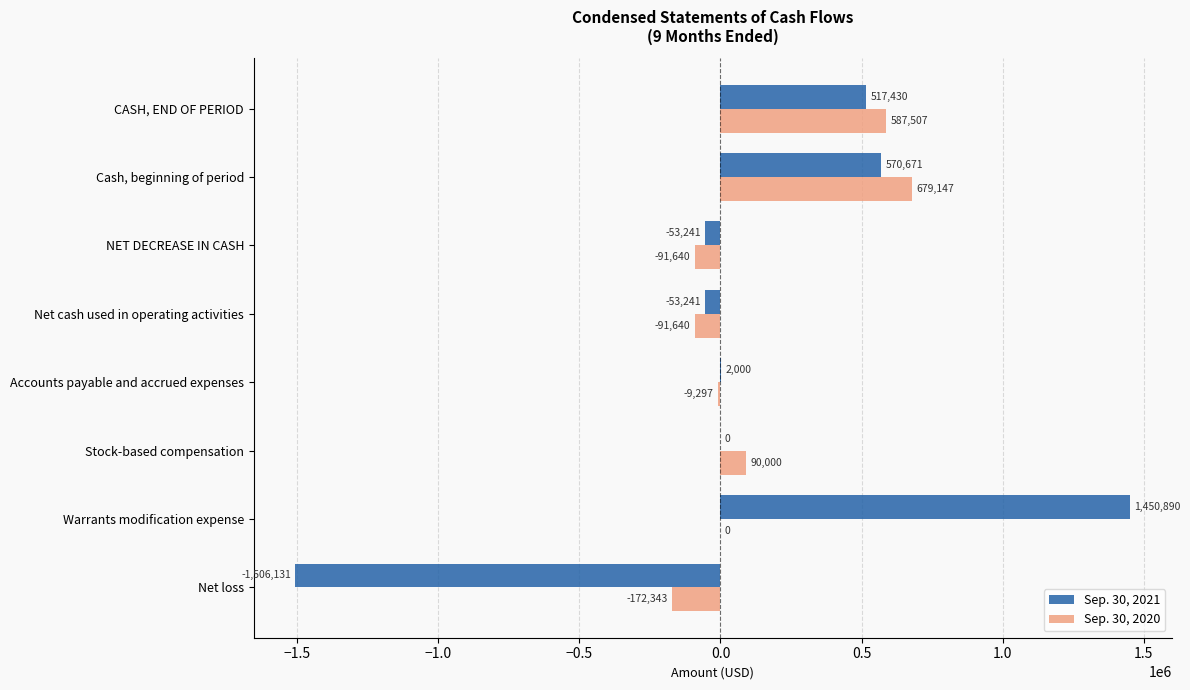

What is the highest value of the Sep. 30, 2021 series?

1450890